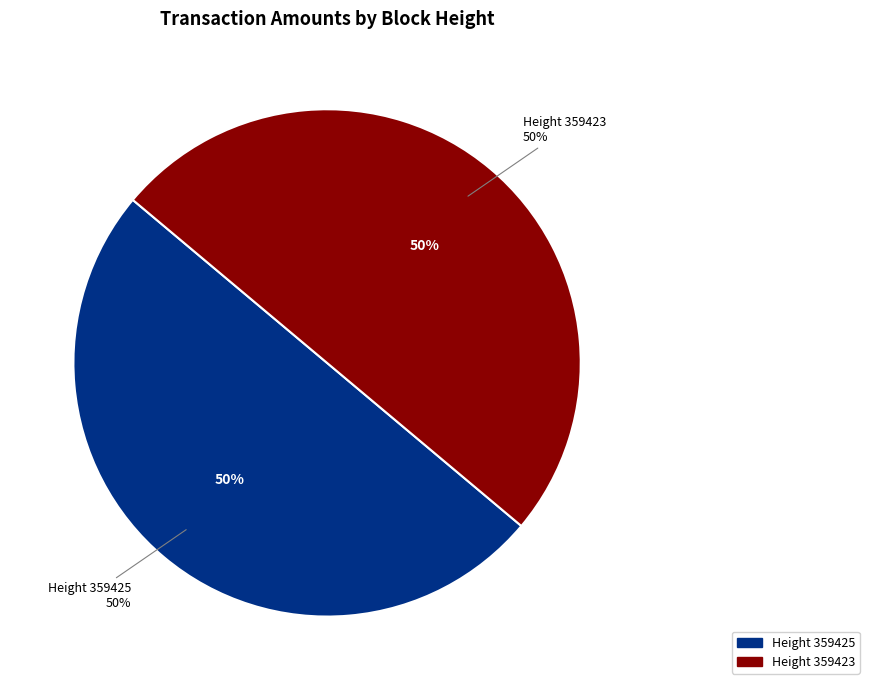

Does any single category account for the majority?

Yes